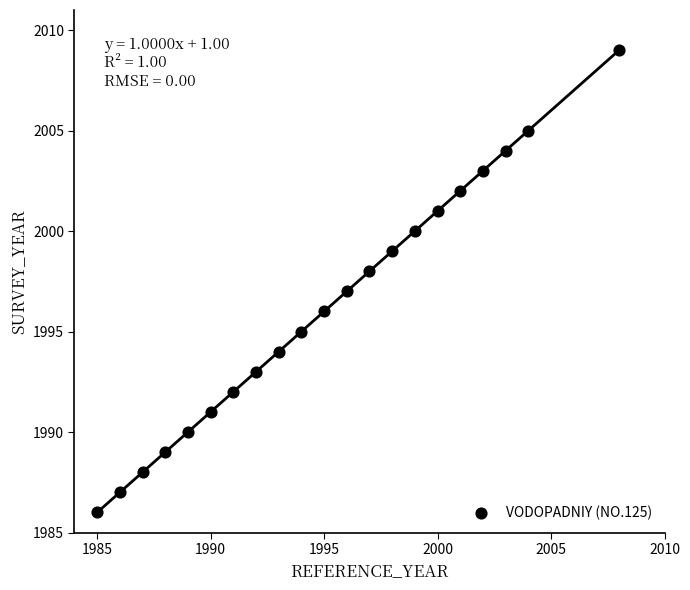

What is the range of Y values (max minus min)?

23